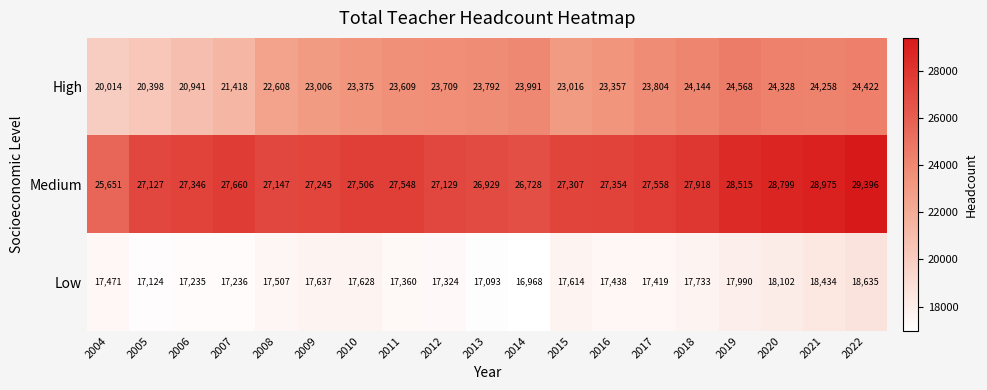

How many series are shown in this chart?

3